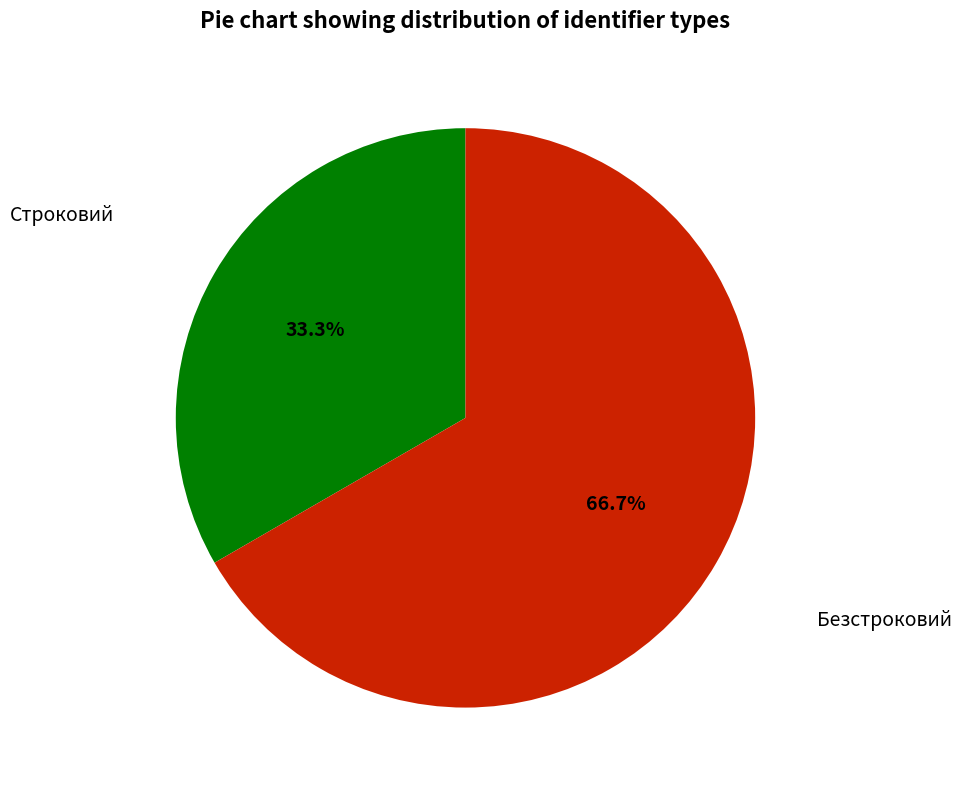

Does any single category account for the majority?

Yes